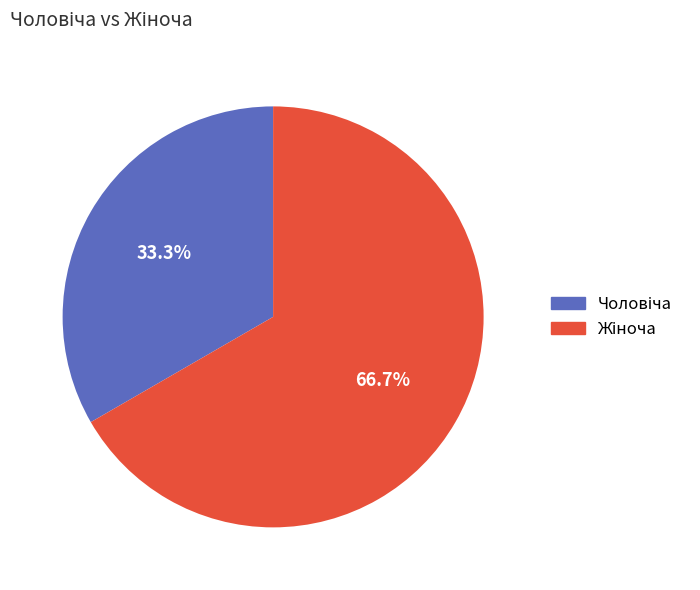

Does any single category account for the majority?

Yes